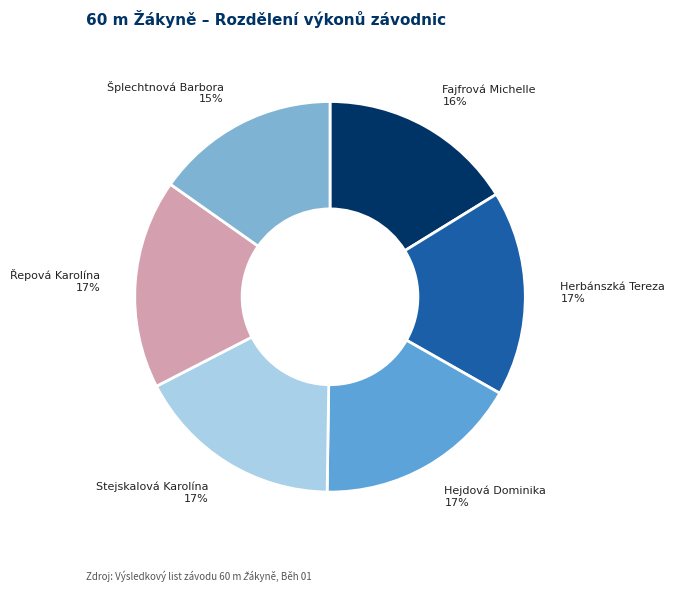

Is there a majority slice in this chart?

No